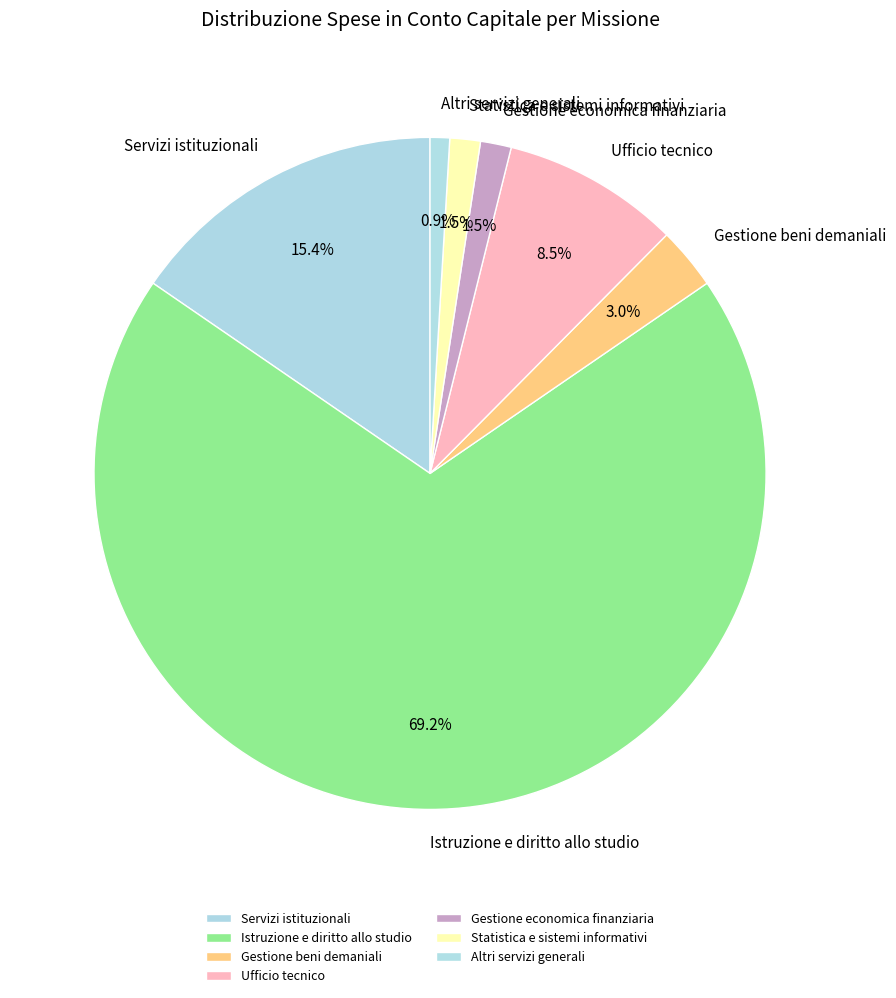

How much of the chart is everything except Istruzione e diritto allo studio?

30.8%